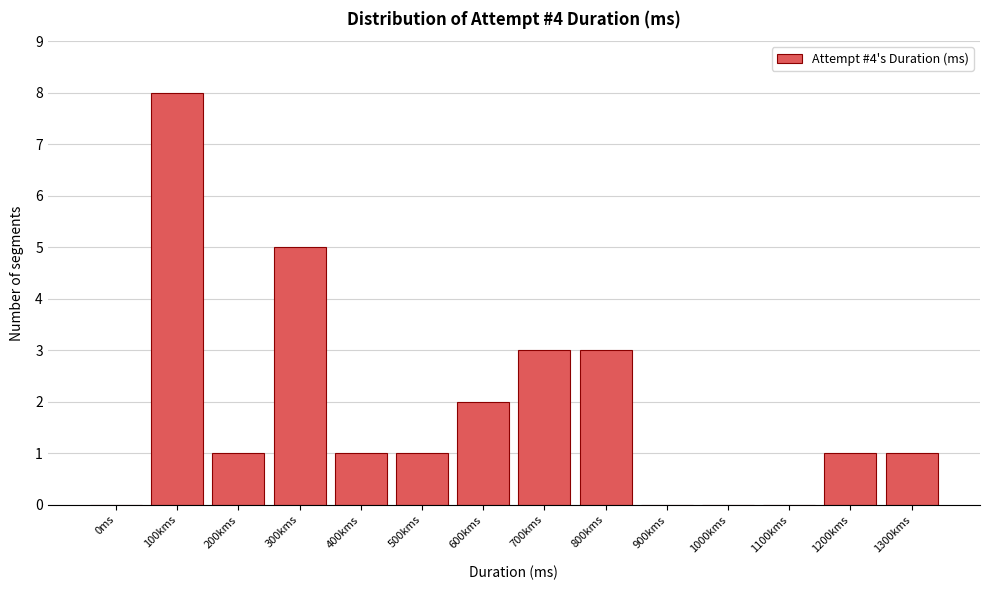

Reading right to left, extract all data points from this chart.

1300kms=1	1200kms=1	1100kms=0	1000kms=0	900kms=0	800kms=3	700kms=3	600kms=2	500kms=1	400kms=1	300kms=5	200kms=1	100kms=8	0ms=0